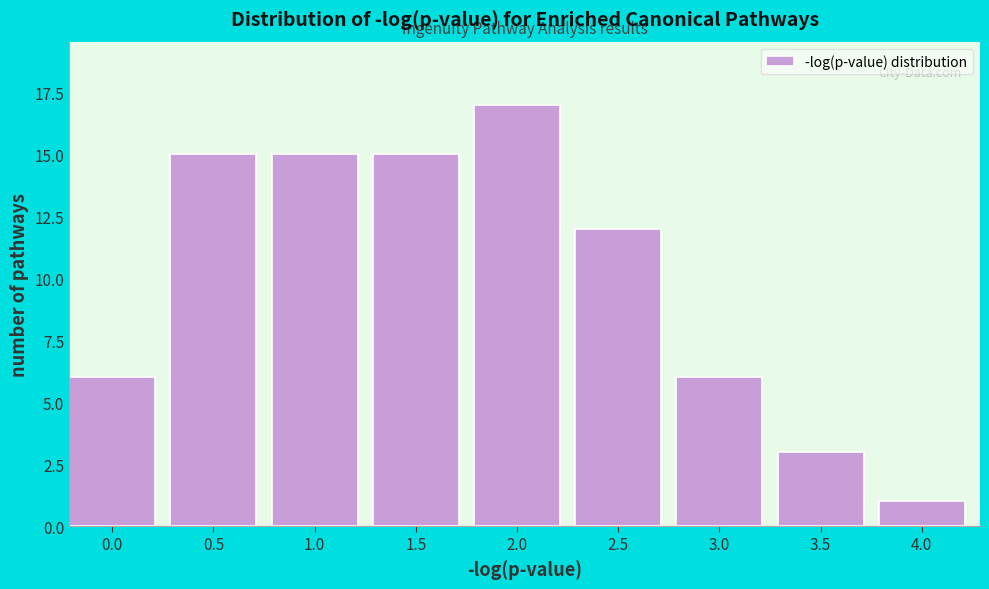

Reading left to right, transcribe all the data shown in this chart.

6	15	15	15	17	12	6	3	1